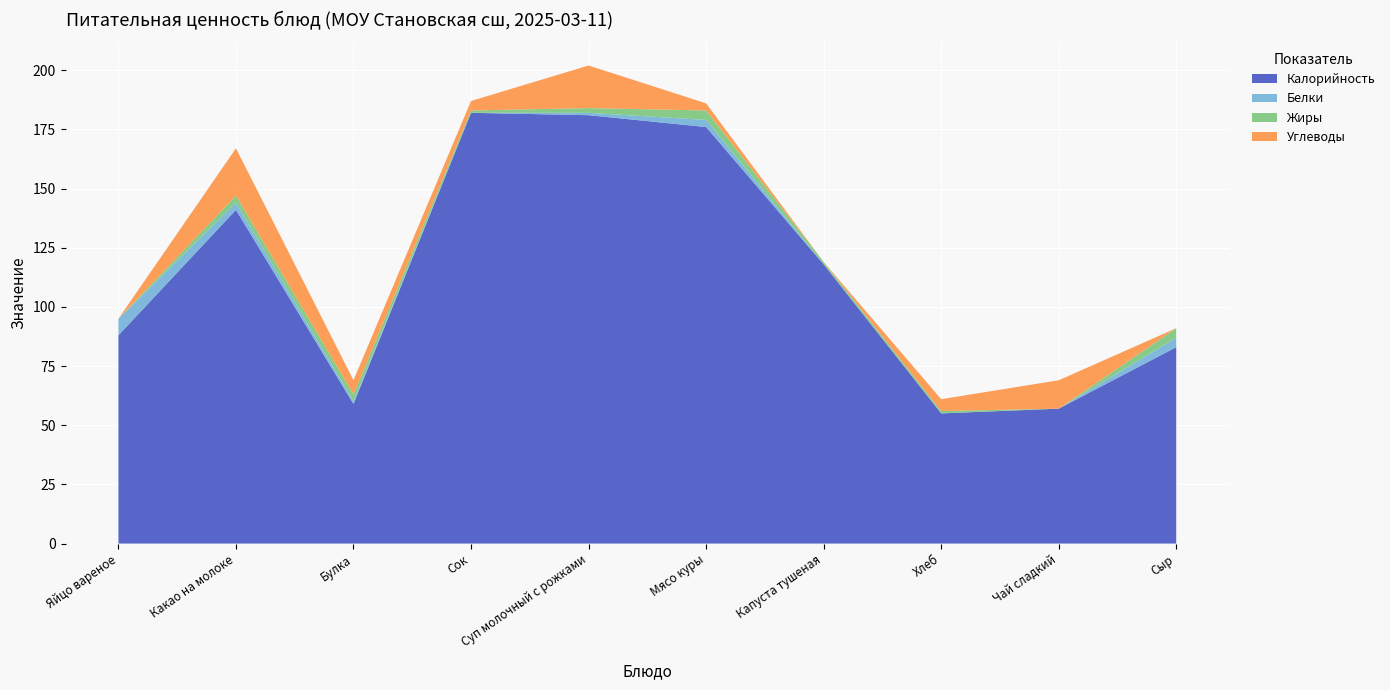

Reading right to left, transcribe all the data shown in this chart.

Калорийность: Сыр=83	Чай сладкий=57	Хлеб=55	Капуста тушеная=118	Мясо куры=176	Суп молочный с рожками=181	Сок=182	Булка=59	Какао на молоке=141	Яйцо вареное=88
Белки: Сыр=4	Чай сладкий=0	Хлеб=0	Капуста тушеная=0	Мясо куры=3	Суп молочный с рожками=1	Сок=0	Булка=1	Какао на молоке=3	Яйцо вареное=7
Жиры: Сыр=4	Чай сладкий=0	Хлеб=1	Капуста тушеная=1	Мясо куры=4	Суп молочный с рожками=2	Сок=1	Булка=3	Какао на молоке=3	Яйцо вареное=0
Углеводы: Сыр=0	Чай сладкий=12	Хлеб=5	Капуста тушеная=0	Мясо куры=3	Суп молочный с рожками=18	Сок=4	Булка=6	Какао на молоке=20	Яйцо вареное=0